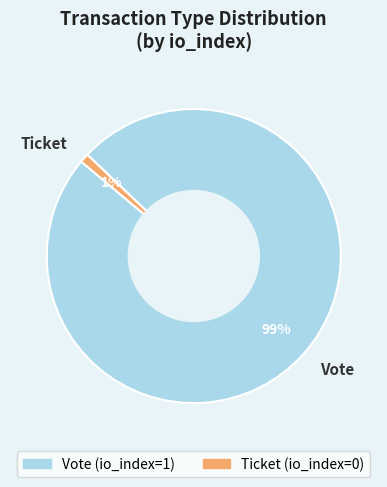

What is the majority slice?

Vote